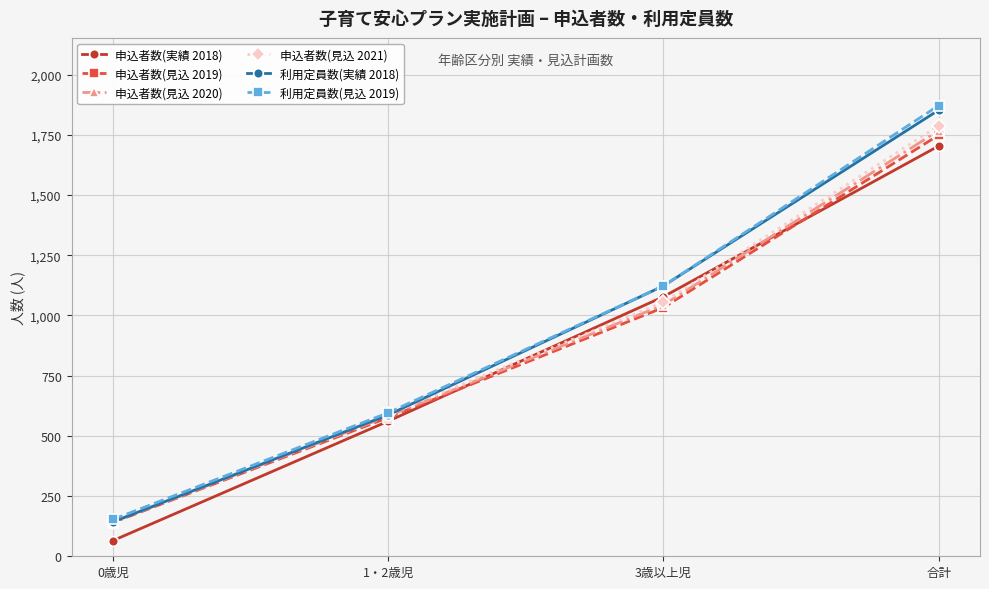

The 申込者数(実績 2018) series shows 380 at 合計. True or false?

False